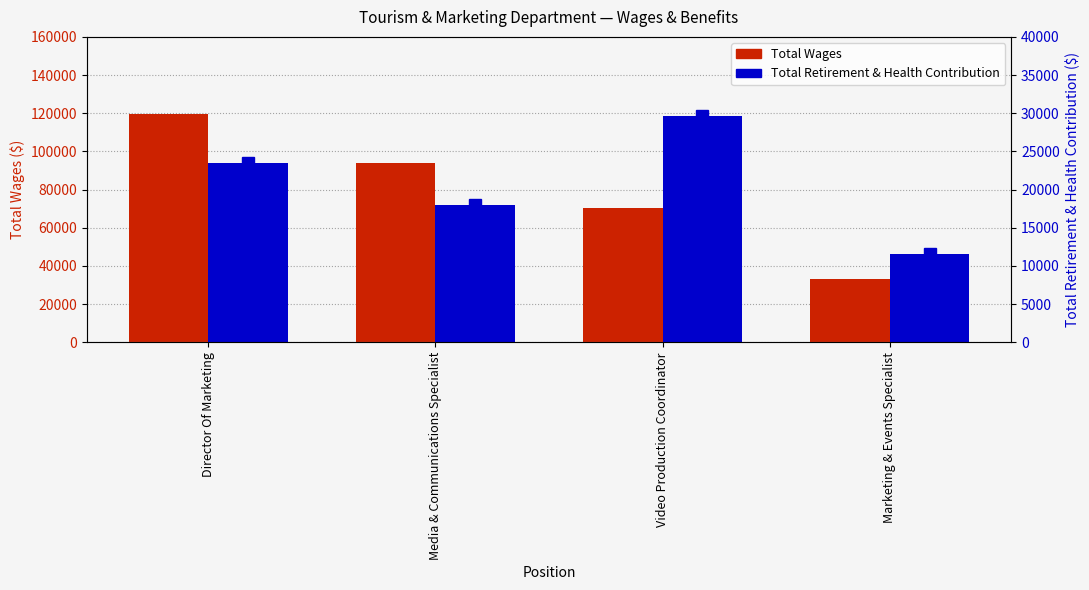

Rank the series by their maximum value, from highest to lowest.

Total Wages, Total Retirement & Health Contribution